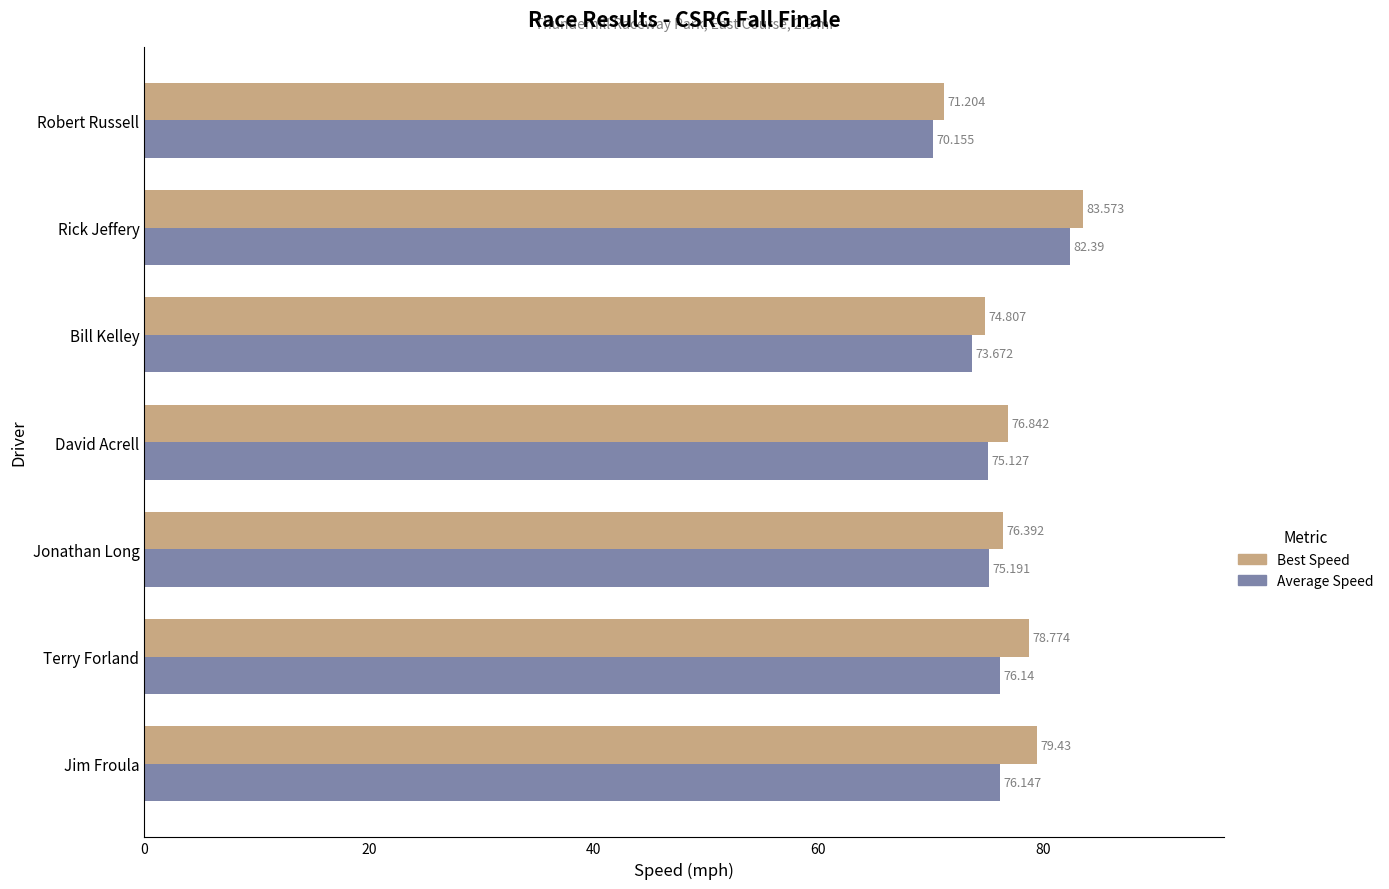

Rank the series by their average value, from lowest to highest.

Average Speed, Best Speed